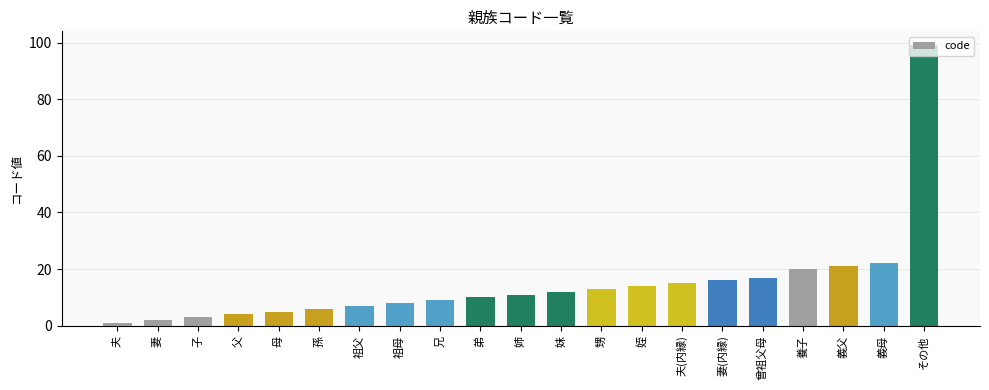

List the labels in order of value, smallest first.

夫, 妻, 子, 父, 母, 孫, 祖父, 祖母, 兄, 弟, 姉, 妹, 甥, 姪, 夫(内縁), 妻(内縁), 曾祖父母, 養子, 義父, 義母, その他